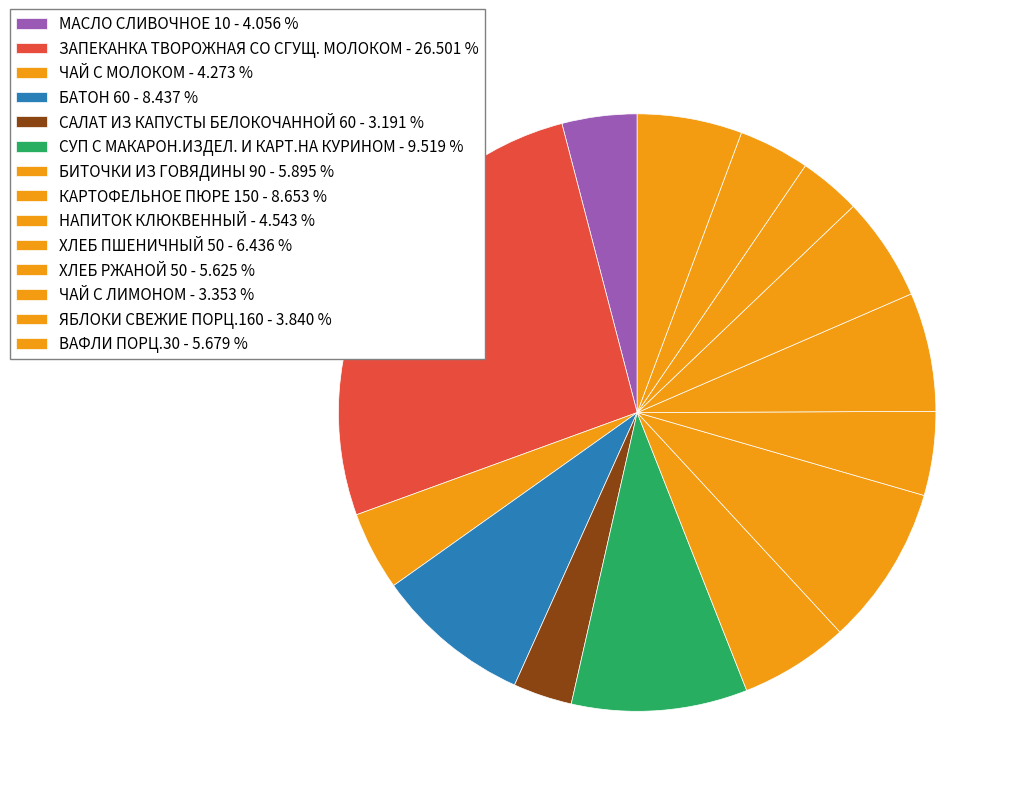

Count the number of slices in the pie.

14